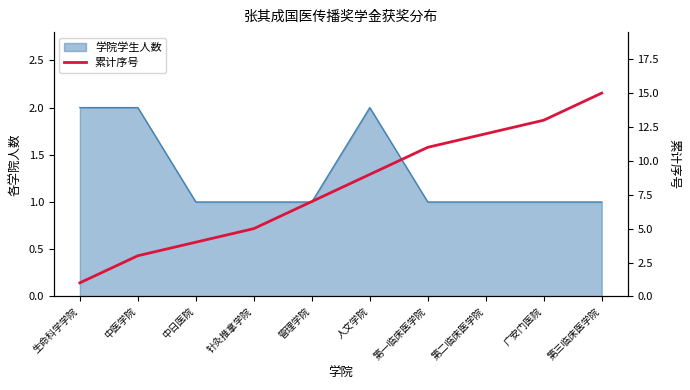

What is the label of the 5th point from the left?

管理学院